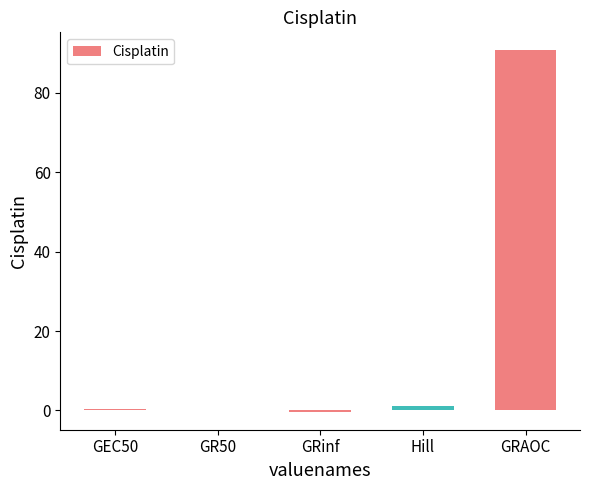

Count the number of data series in this chart.

1